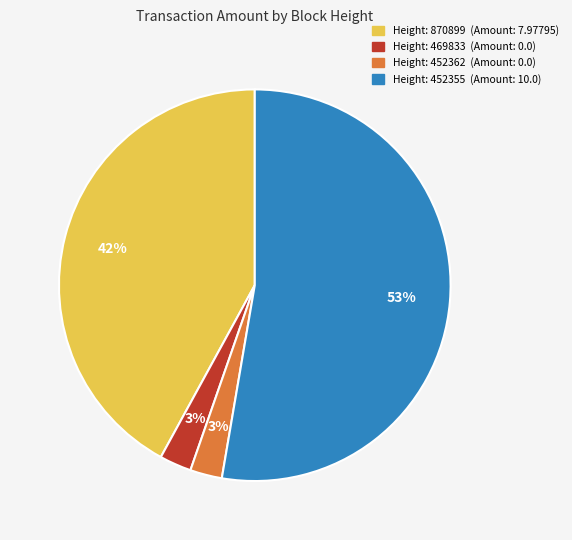

Is there any slice that represents more than half of the pie?

Yes